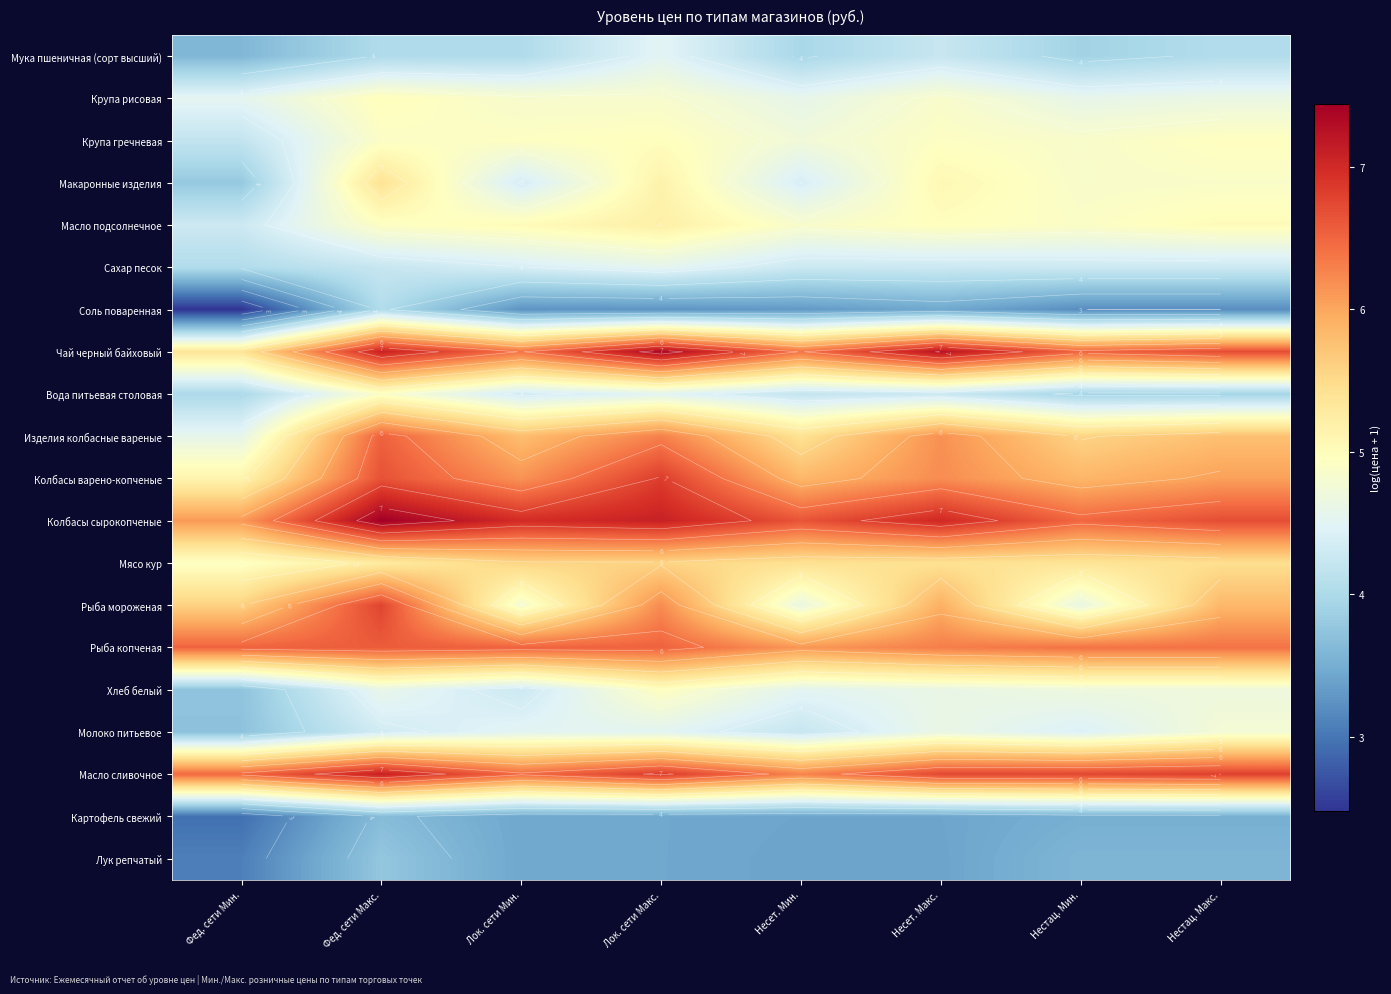

Which series has the largest total across all categories?

Колбасы сырокопченые